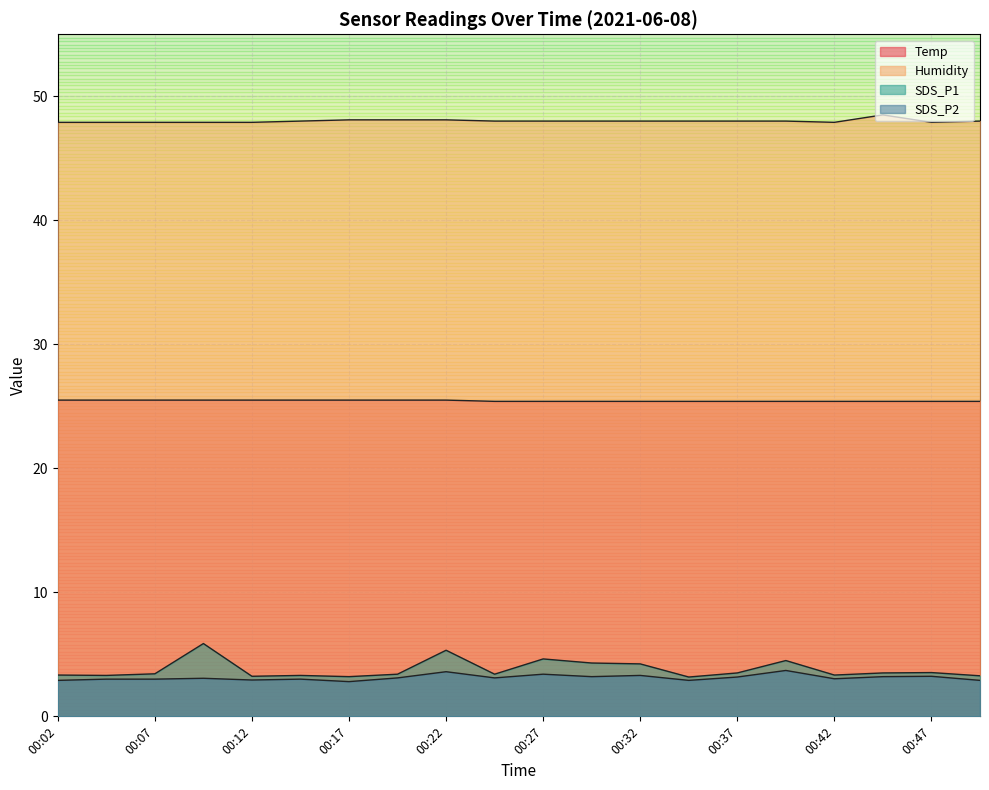

Between 00:50 and 00:24, which is larger?

00:50